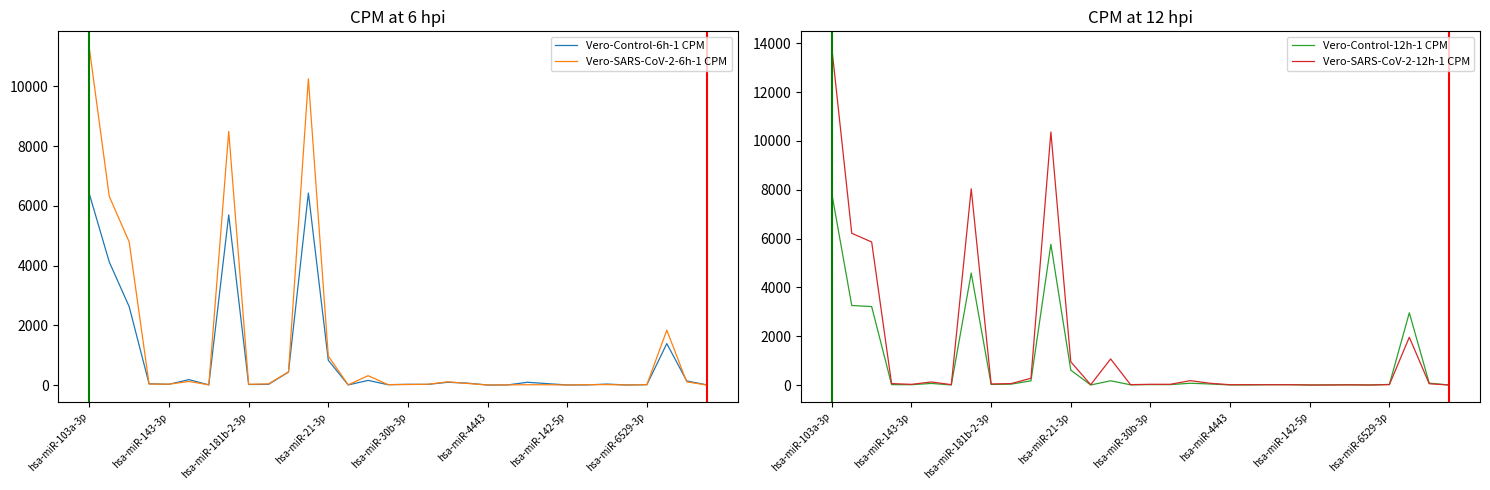

In Vero-SARS-CoV-2-6h-1 CPM, how many points are higher than both neighbors (excluding endpoints)?

8